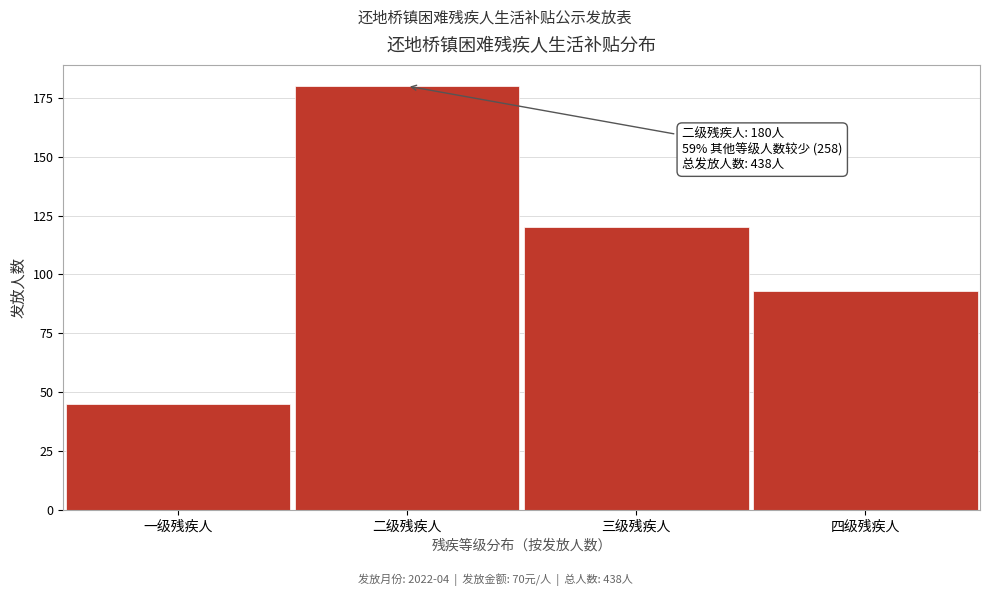

Reading right to left, extract all data points from this chart.

四级残疾人=93	三级残疾人=120	二级残疾人=180	一级残疾人=45